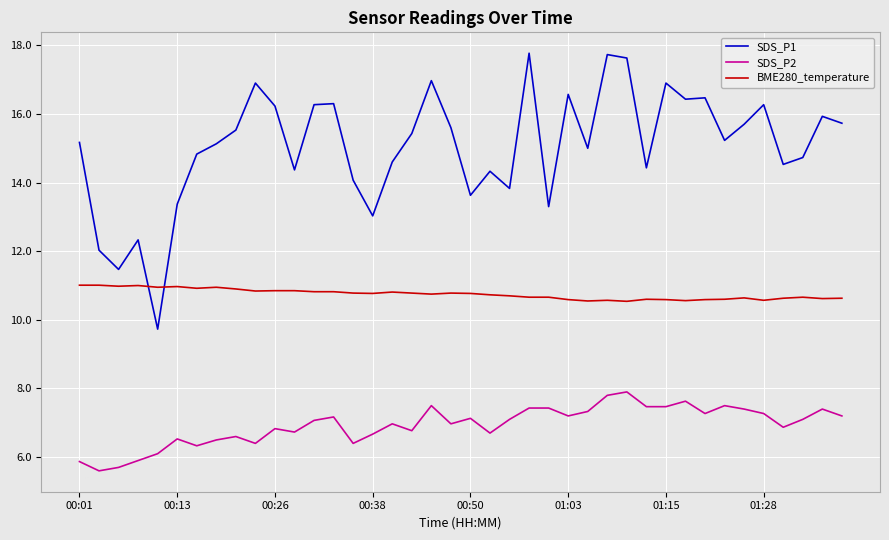

How many times do BME280_temperature and SDS_P1 cross each other?

2